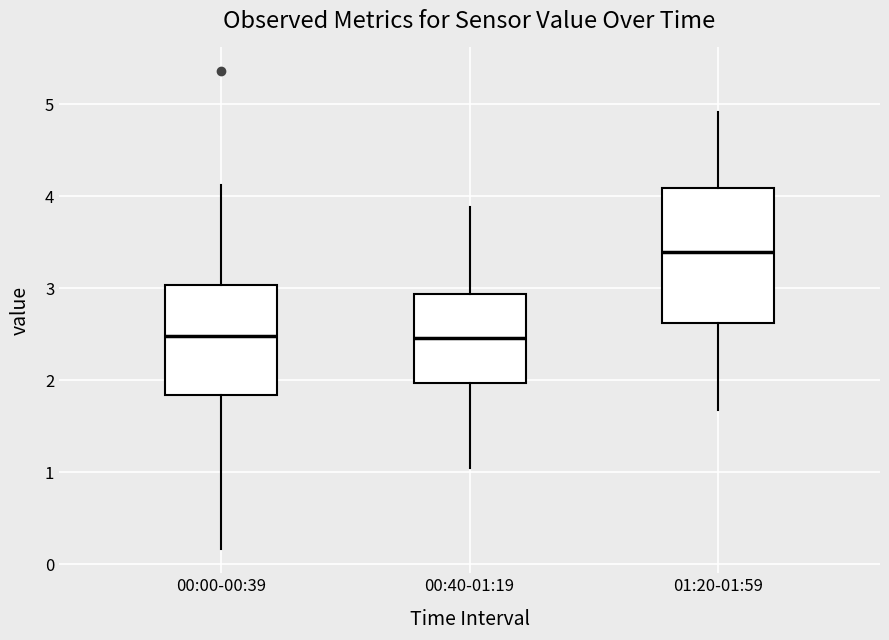

Reading left to right, transcribe this box plot: for each box, give where its median line is, the range the box spans, and where its two whiskers end, as read against the y-axis. The values are not printed on the chart, so give them approximately, as read against the axis.

00:00-00:39: median 2.5, box 1.8 to 3.0, whiskers 0.2 to 4.1
00:40-01:19: median 2.5, box 2.0 to 2.9, whiskers 1.0 to 3.9
01:20-01:59: median 3.4, box 2.6 to 4.1, whiskers 1.7 to 4.9